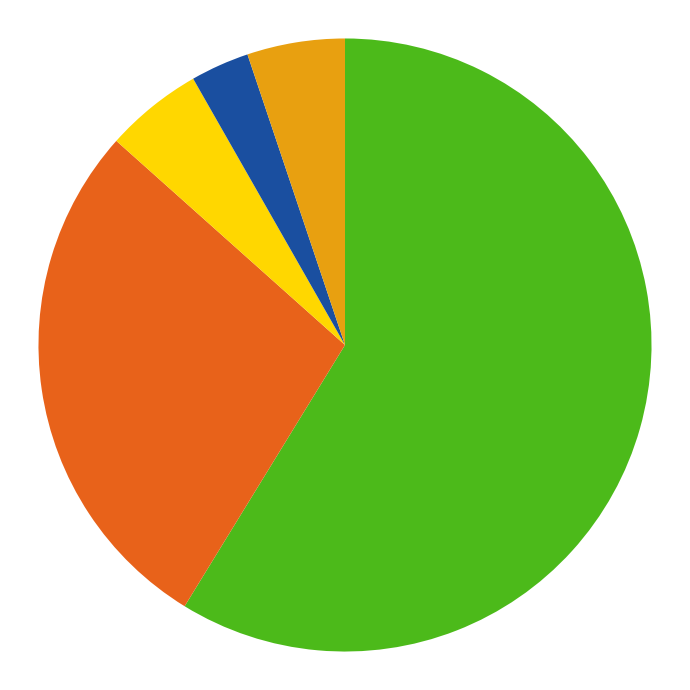

Does any single category account for the majority?

Yes